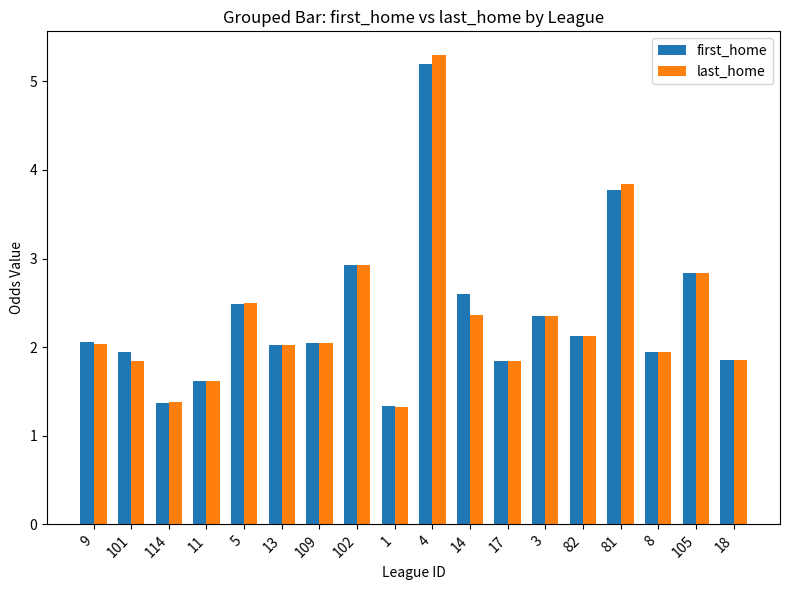

Which series has the largest range (max minus min)?

last_home